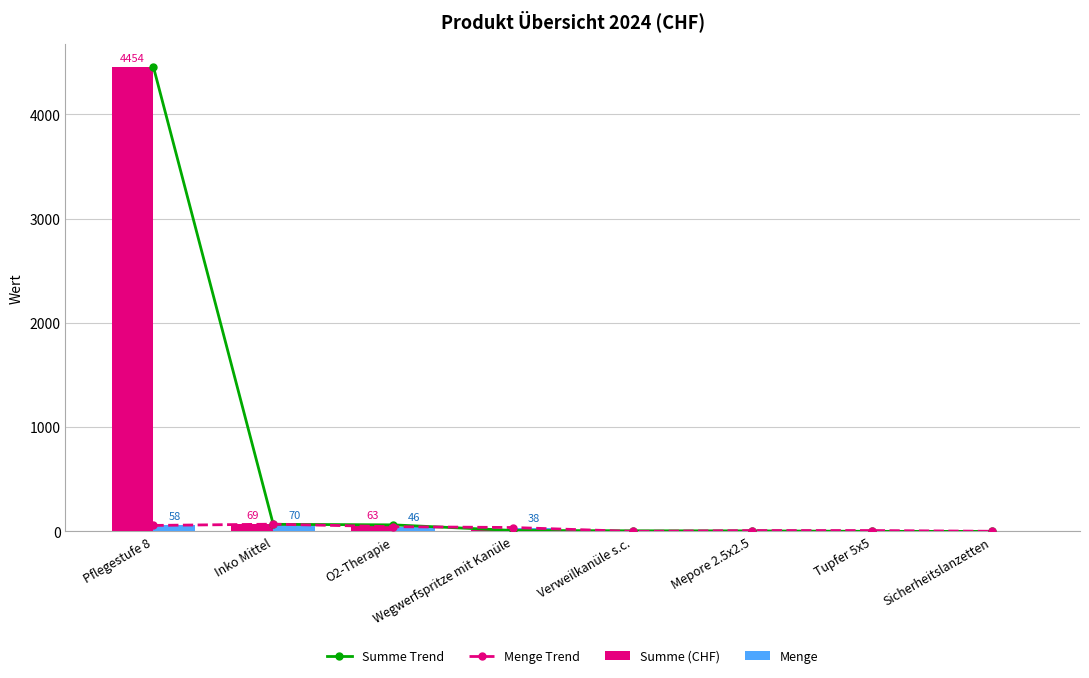

What is the difference between the highest and lowest values at Sicherheitslanzetten?

1.5